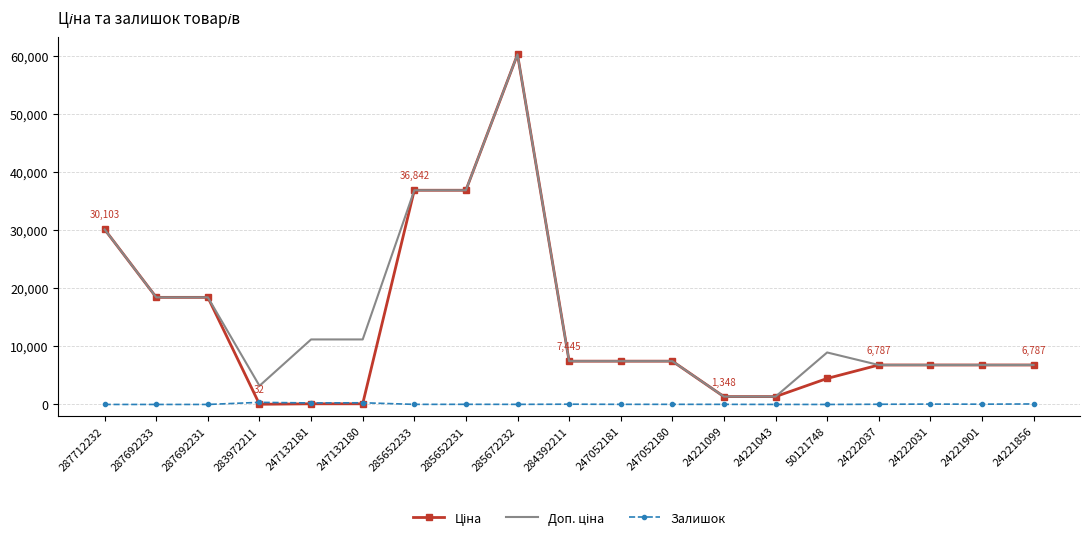

What is the total value across all series at 287692233?

36841.7